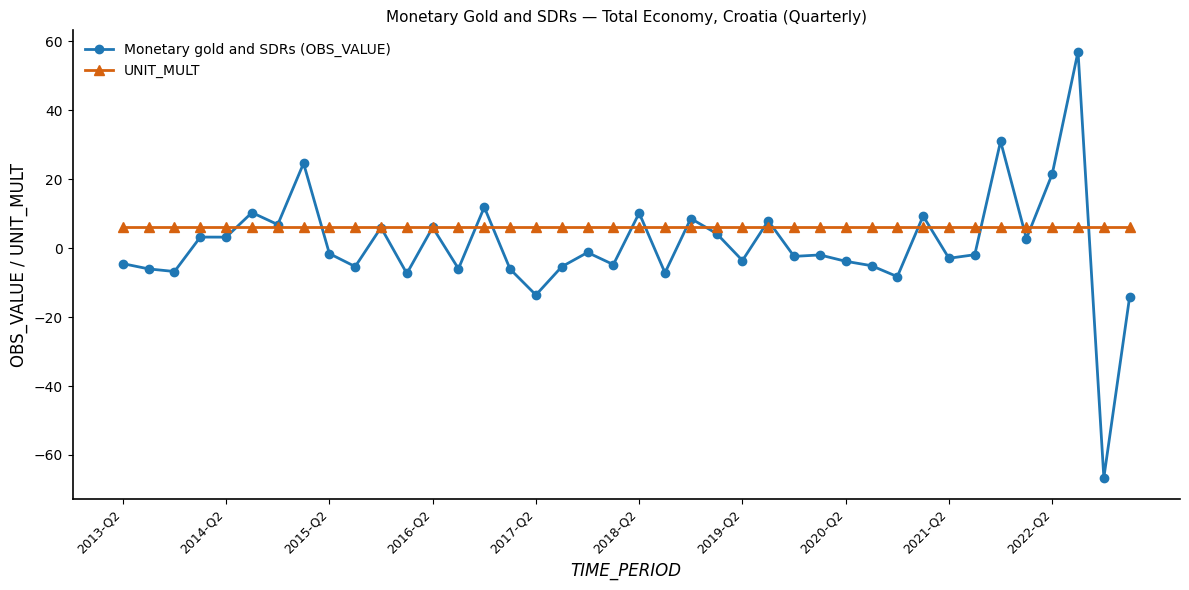

What are all the series names shown in the legend?

Monetary gold and SDRs (OBS_VALUE), UNIT_MULT